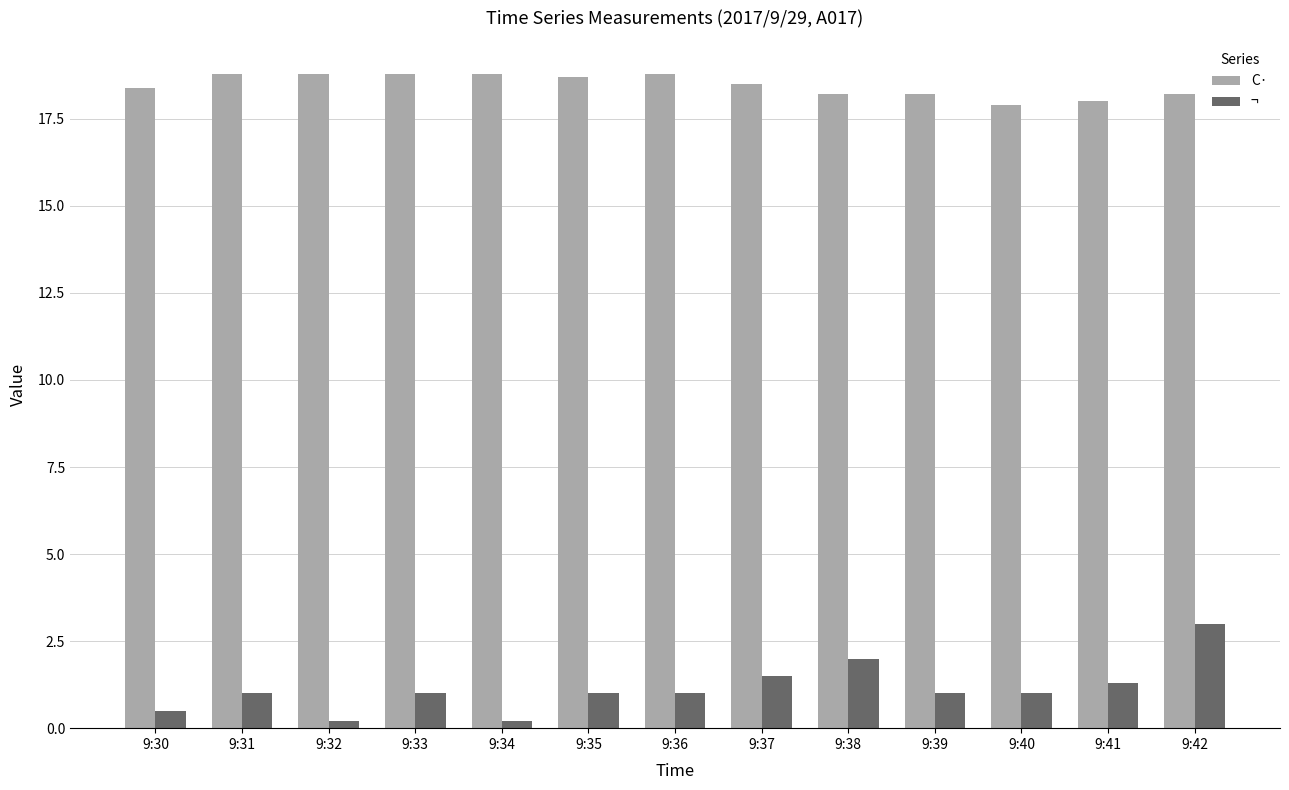

Is the value of C· at 9:34 greater than the value of ¬ at 9:34?

Yes